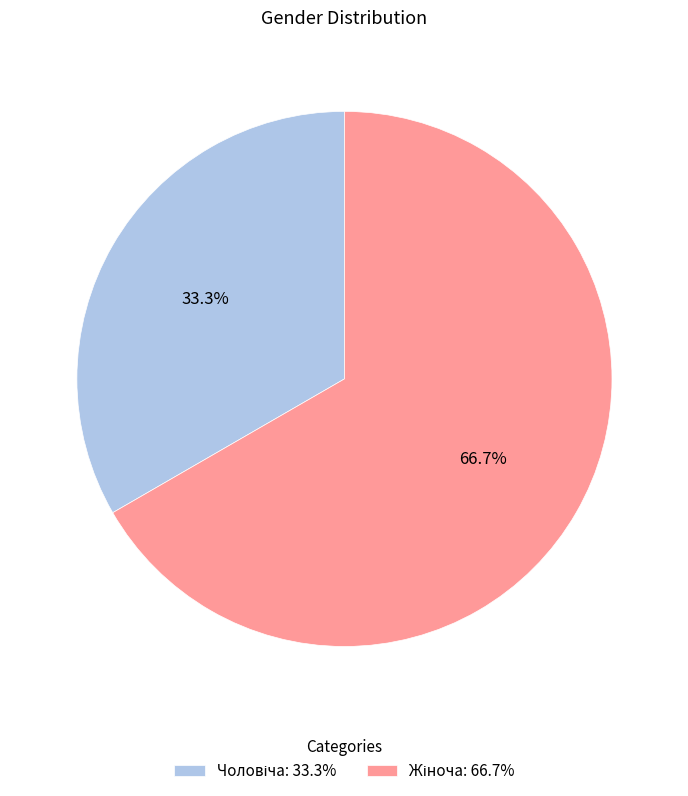

Does any single category account for the majority?

Yes